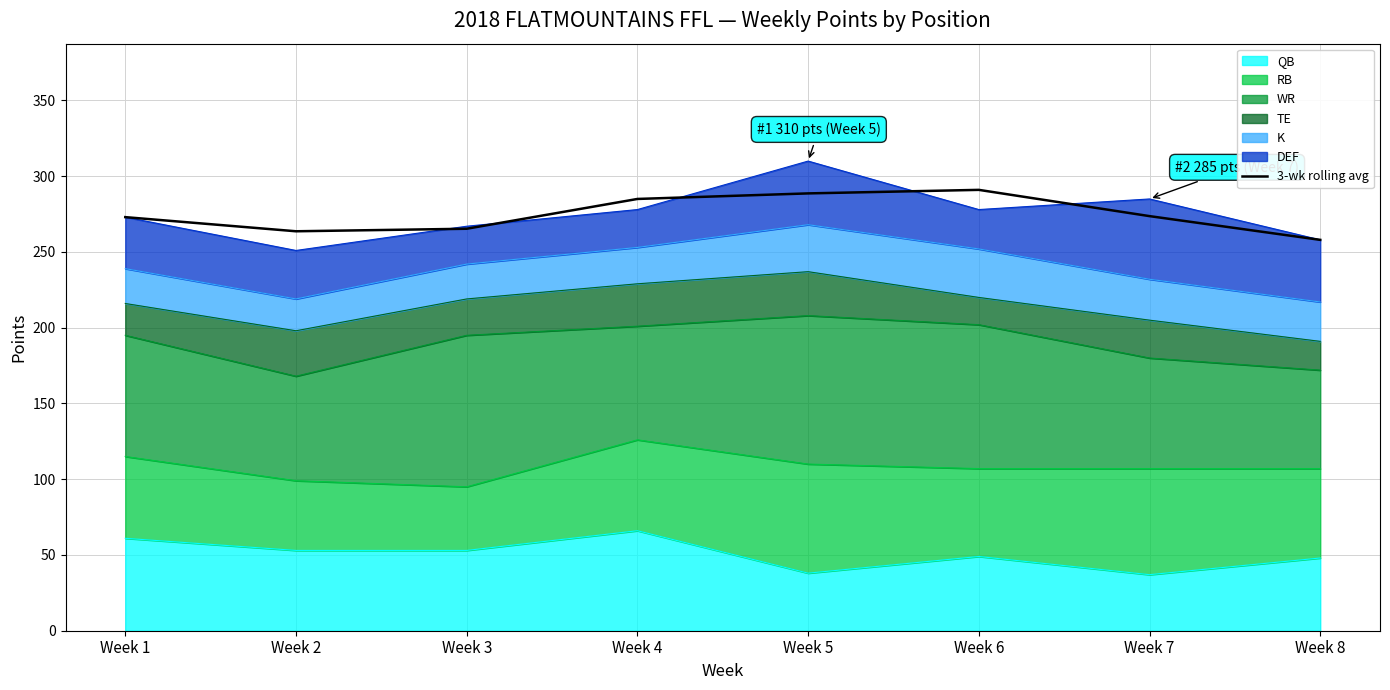

What is the sum of all values?

2198.3